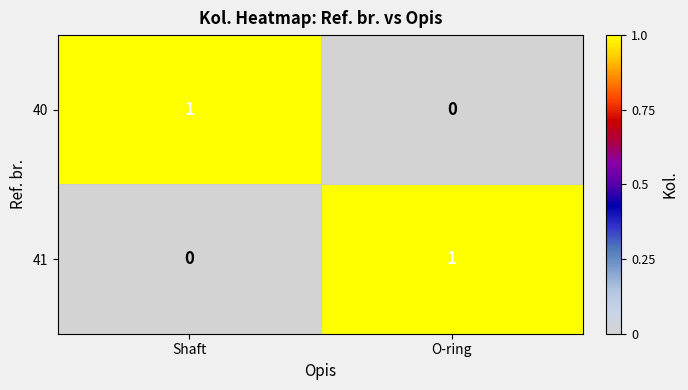

Is it true that 40 equals 0 at Shaft?

False